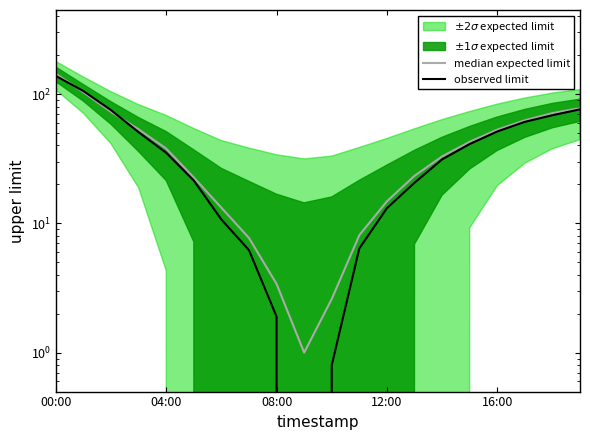

How many intersections are there between observed limit and median expected limit?

2